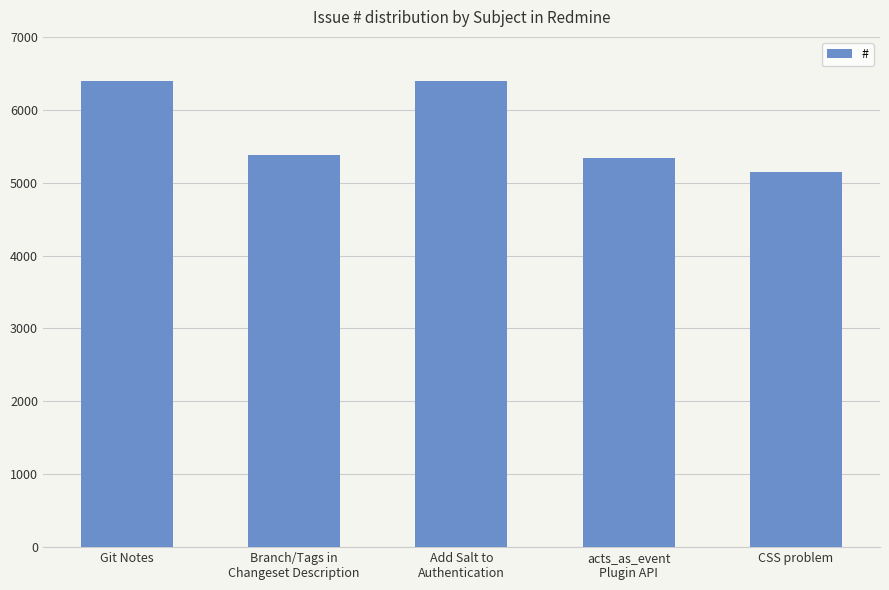

Count the number of data series in this chart.

1